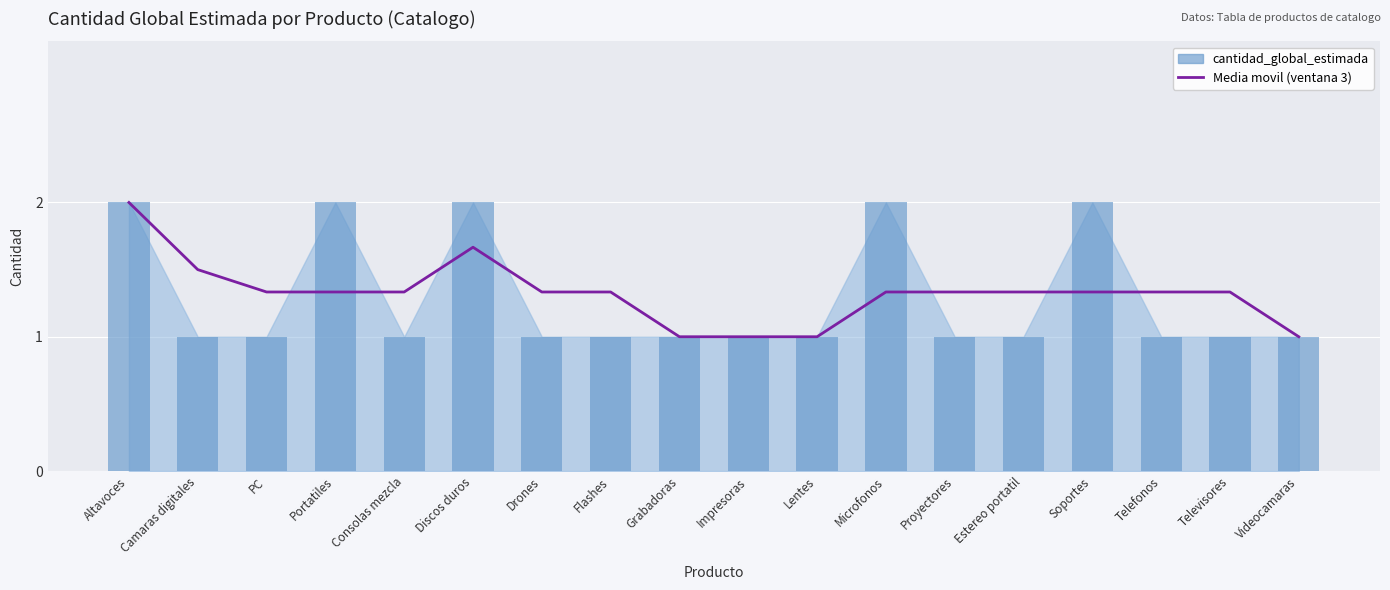

The value at Videocamaras is 1.0. True or false?

True